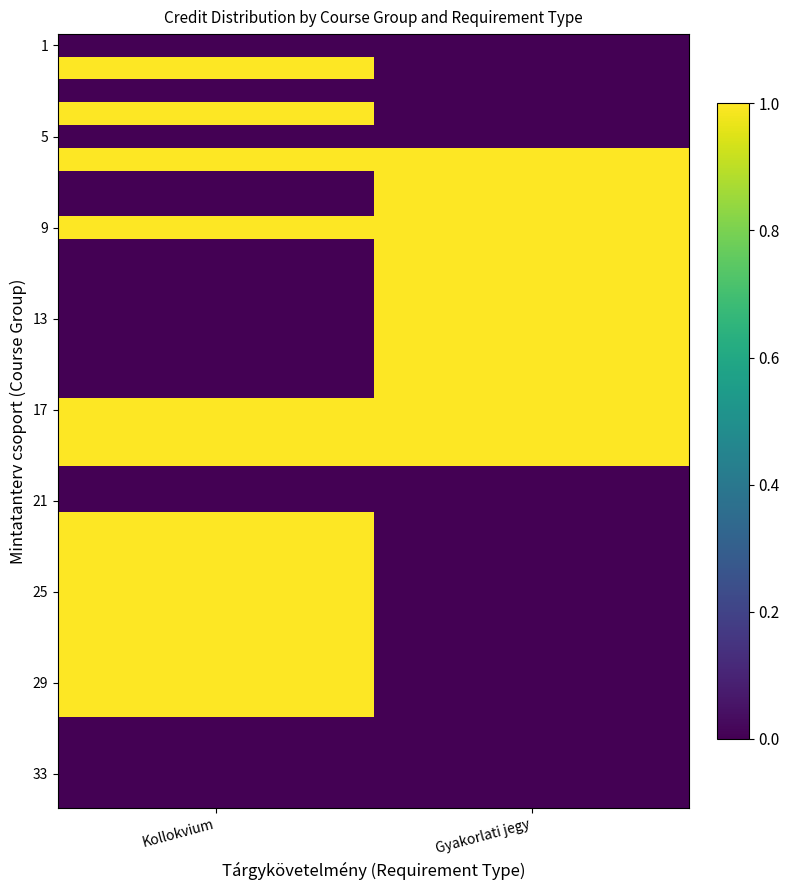

What is the spread (max minus min) of values at Kollokvium?

1